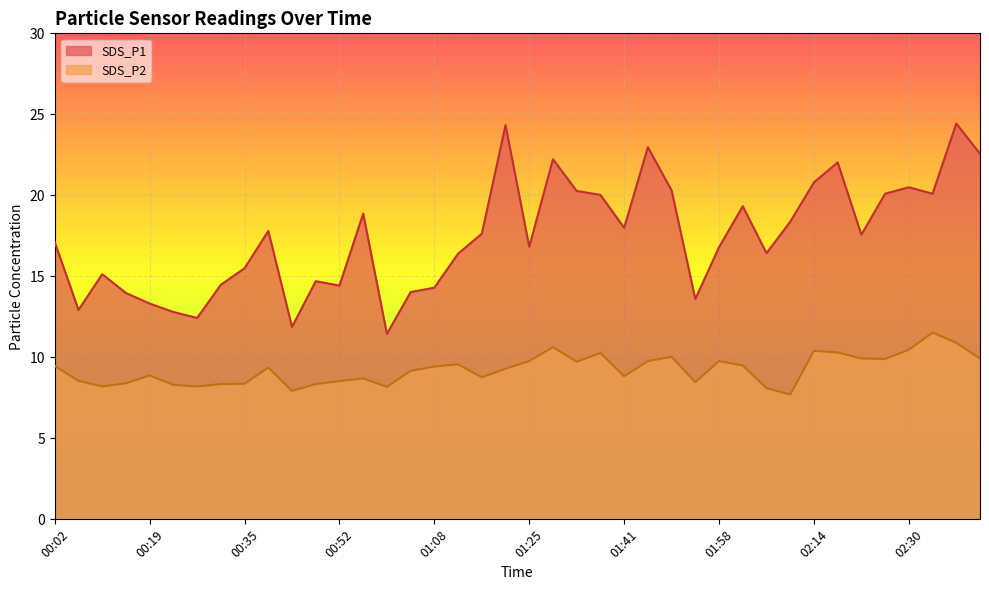

The value of SDS_P1 at 01:50 is 34.3. True or false?

False